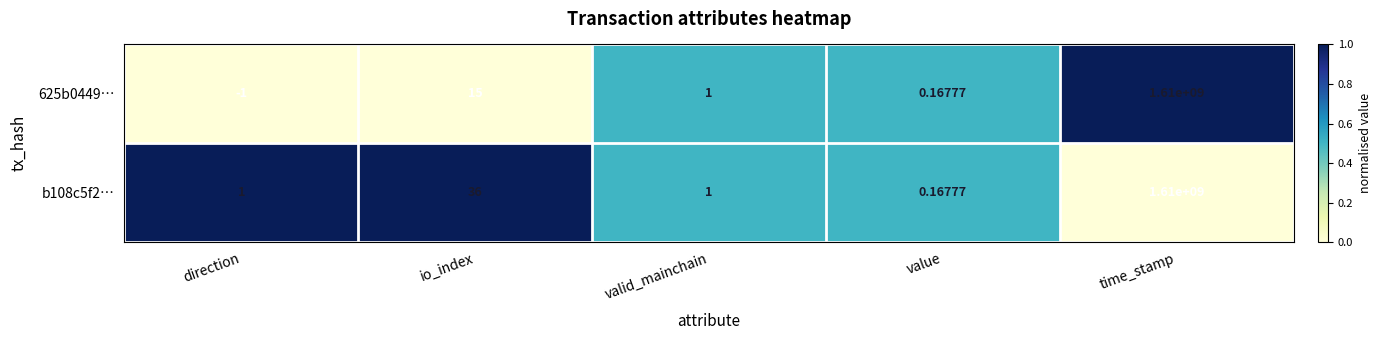

At which category is the sum across all series the highest?

time_stamp